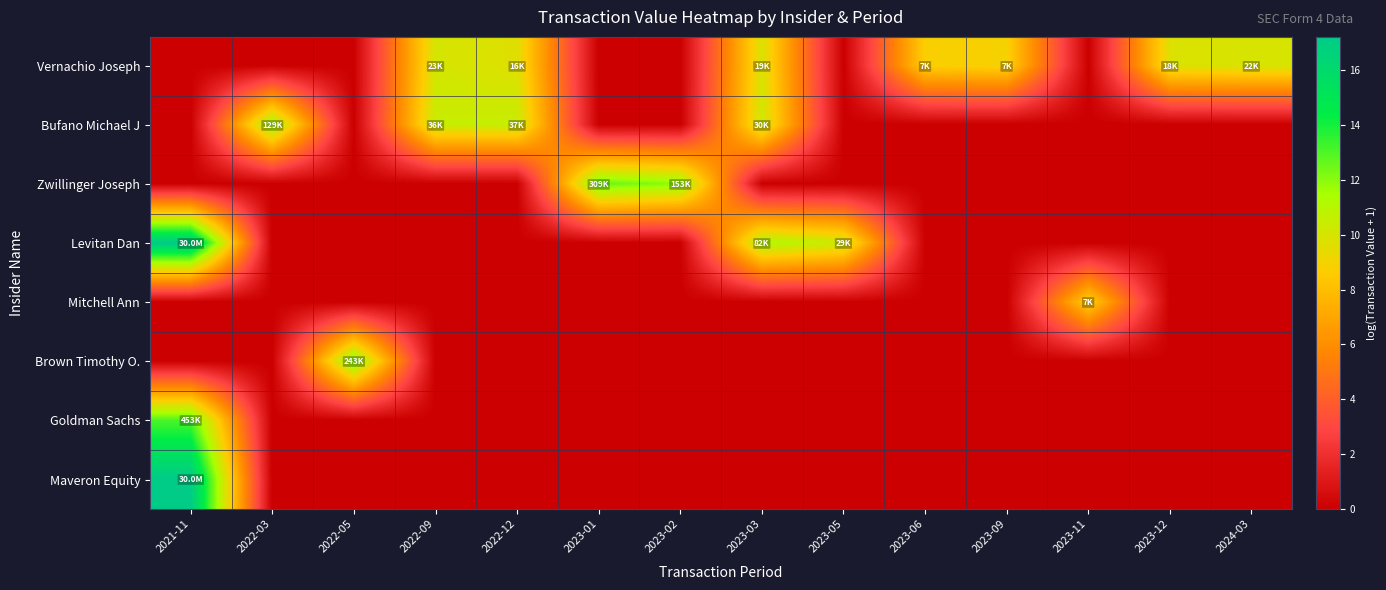

At which category is the sum across all series the highest?

2021-11